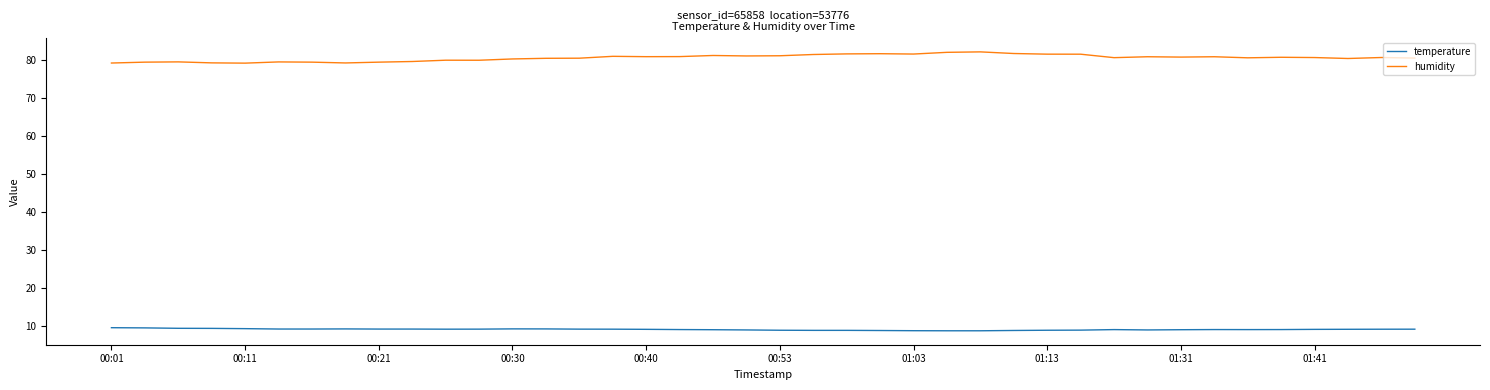

What is the lowest value of the humidity series?

79.2